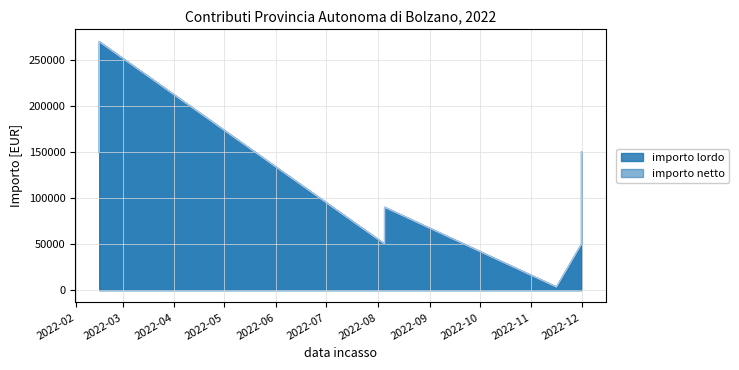

How many values in the importo netto series exceed 90000?

3